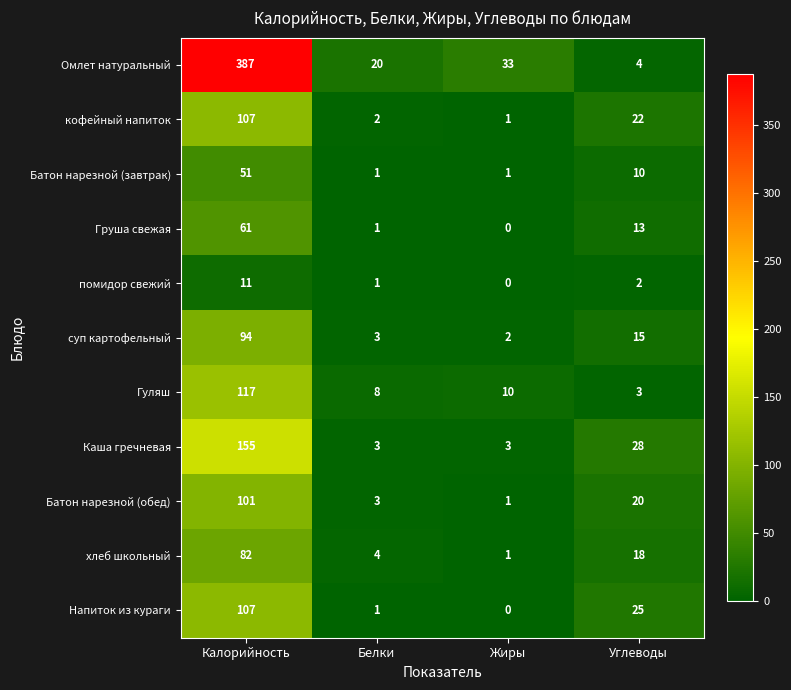

What is the maximum value shown in the chart?

387